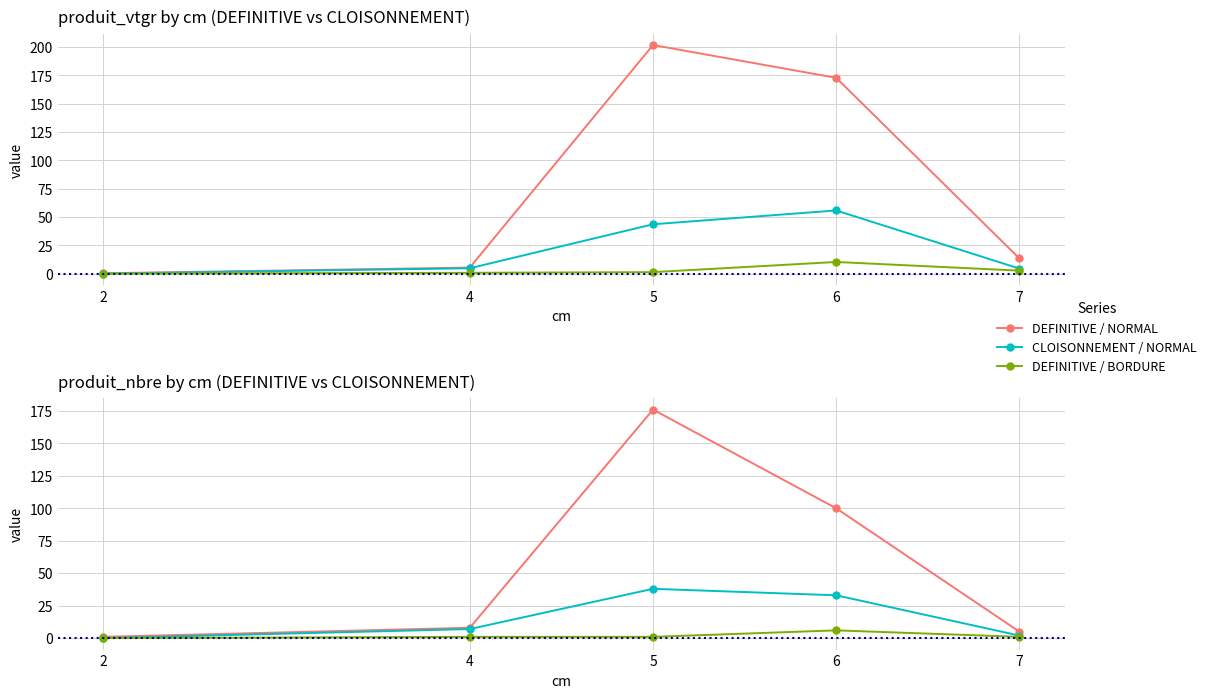

At how many categories does at least one series exceed 11?

2